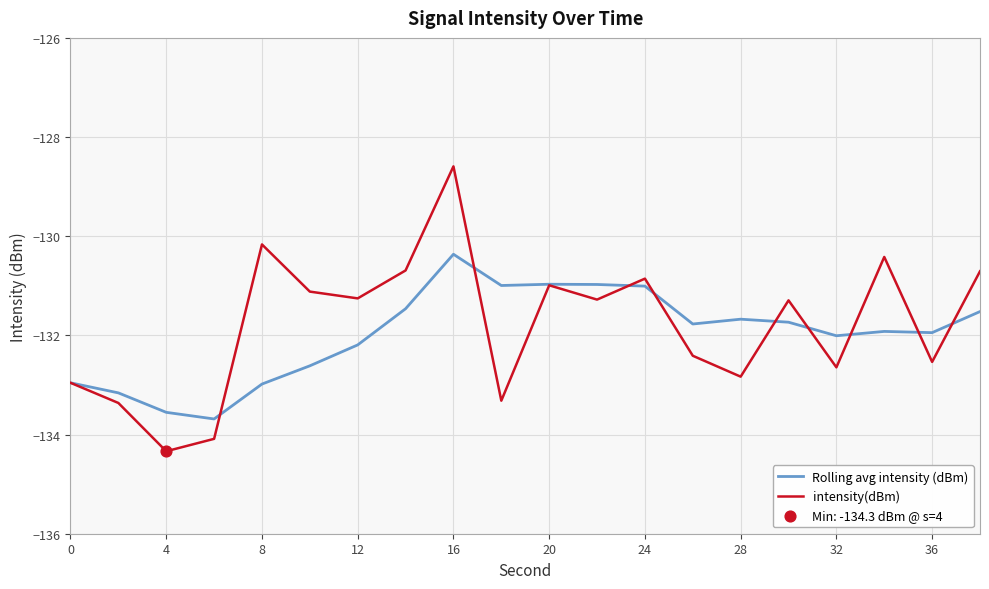

Which series has the widest spread of values?

intensity(dBm)